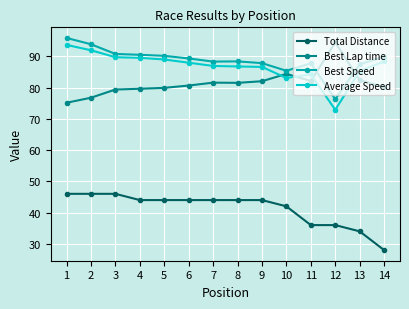

At which label does Average Speed first exceed 87?

1